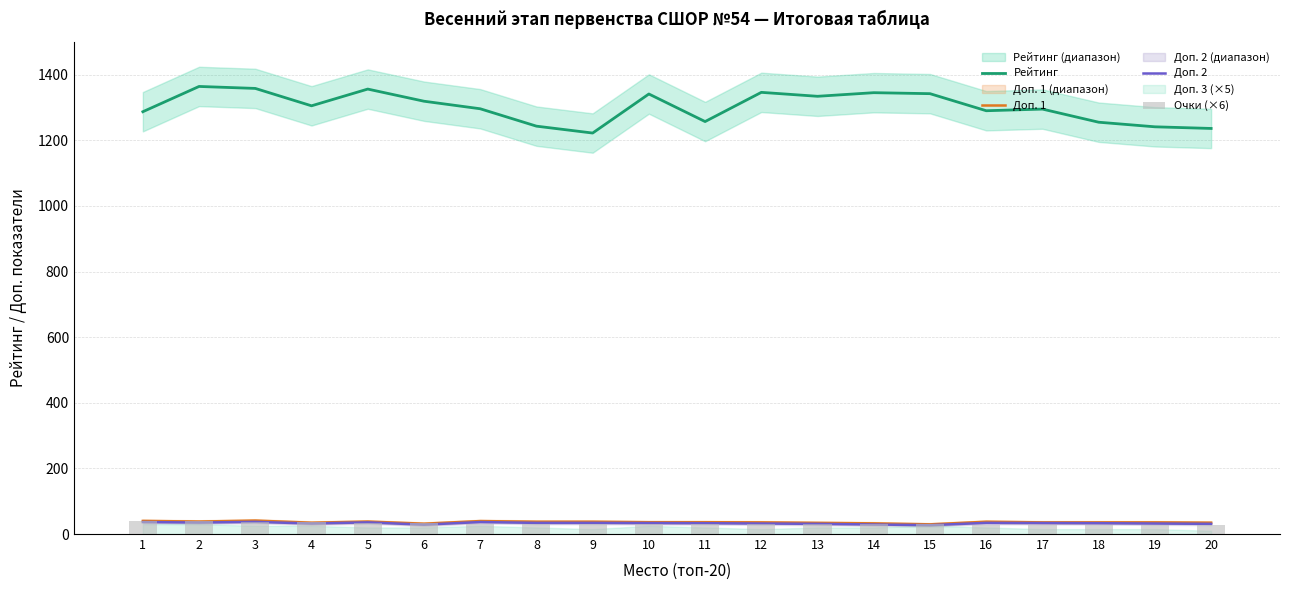

Reading right to left, extract all data points from this chart.

Рейтинг: 20=1236.0	19=1241.0	18=1255.0	17=1295.0	16=1290.0	15=1342.0	14=1345.0	13=1334.0	12=1346.0	11=1257.0	10=1341.0	9=1222.0	8=1243.0	7=1296.0	6=1319.0	5=1356.0	4=1305.0	3=1358.0	2=1364.0	1=1287.0
Доп. 1: 20=34.5	19=35.5	18=35.5	17=35.5	16=37.5	15=29.5	14=32.5	13=34.0	12=35.5	11=36.0	10=36.0	9=37.5	8=37.5	7=39.5	6=31.5	5=38.0	4=34.5	3=41.0	2=38.0	1=40.0
Доп. 2: 20=31.0	19=32.0	18=33.0	17=33.5	16=34.0	15=27.0	14=29.0	13=31.0	12=32.0	11=33.0	10=33.5	9=34.0	8=34.0	7=36.5	6=28.5	5=35.5	4=32.0	3=37.0	2=35.0	1=36.5
Очки (×6): 20=27.0	19=27.0	18=27.0	17=27.0	16=27.0	15=30.0	14=30.0	13=30.0	12=30.0	11=30.0	10=30.0	9=30.0	8=30.0	7=30.0	6=33.0	5=33.0	4=36.0	3=36.0	2=39.0	1=39.0